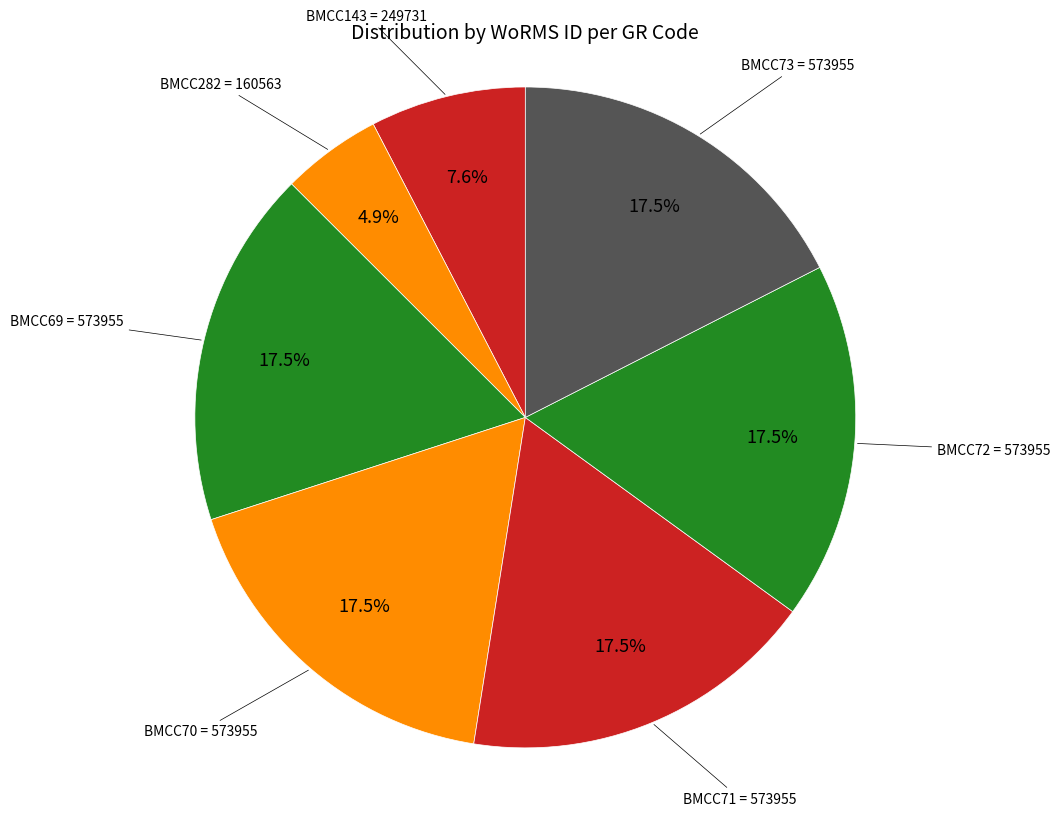

What percentage is NOT represented by BMCC70?

82.5%